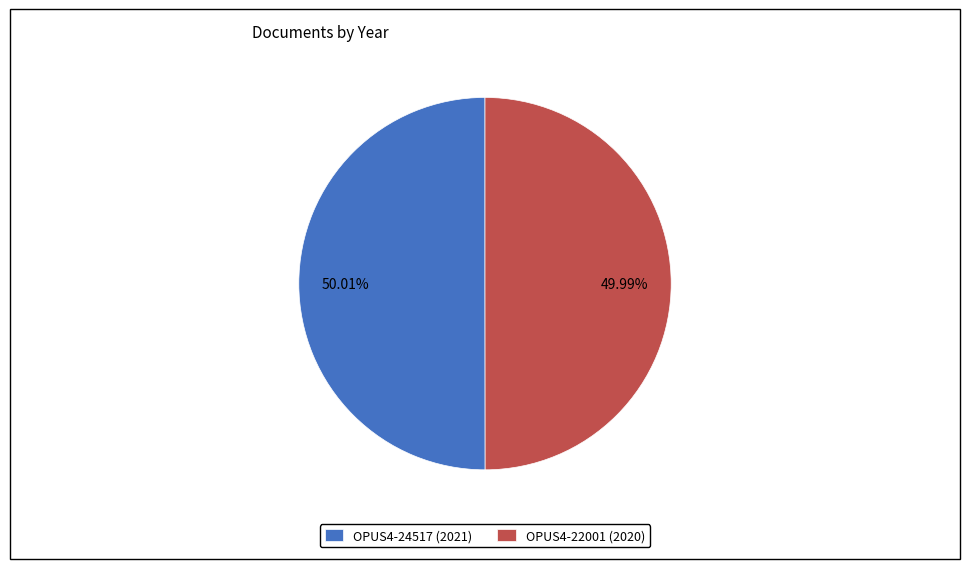

What percentage is the OPUS4-22001 slice, to the nearest percent?

50%